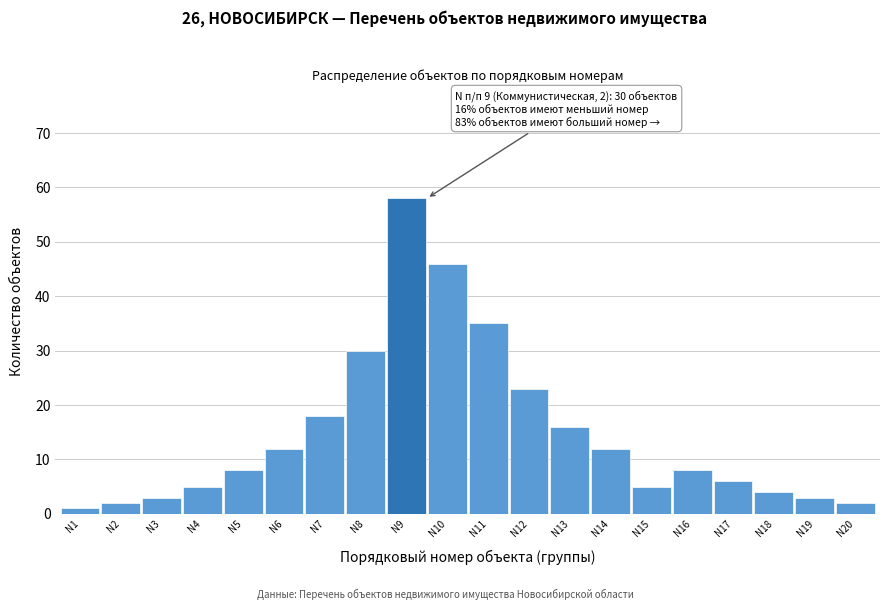

Reading left to right, list all the values displayed in this chart.

1	2	3	5	8	12	18	30	58	46	35	23	16	12	5	8	6	4	3	2